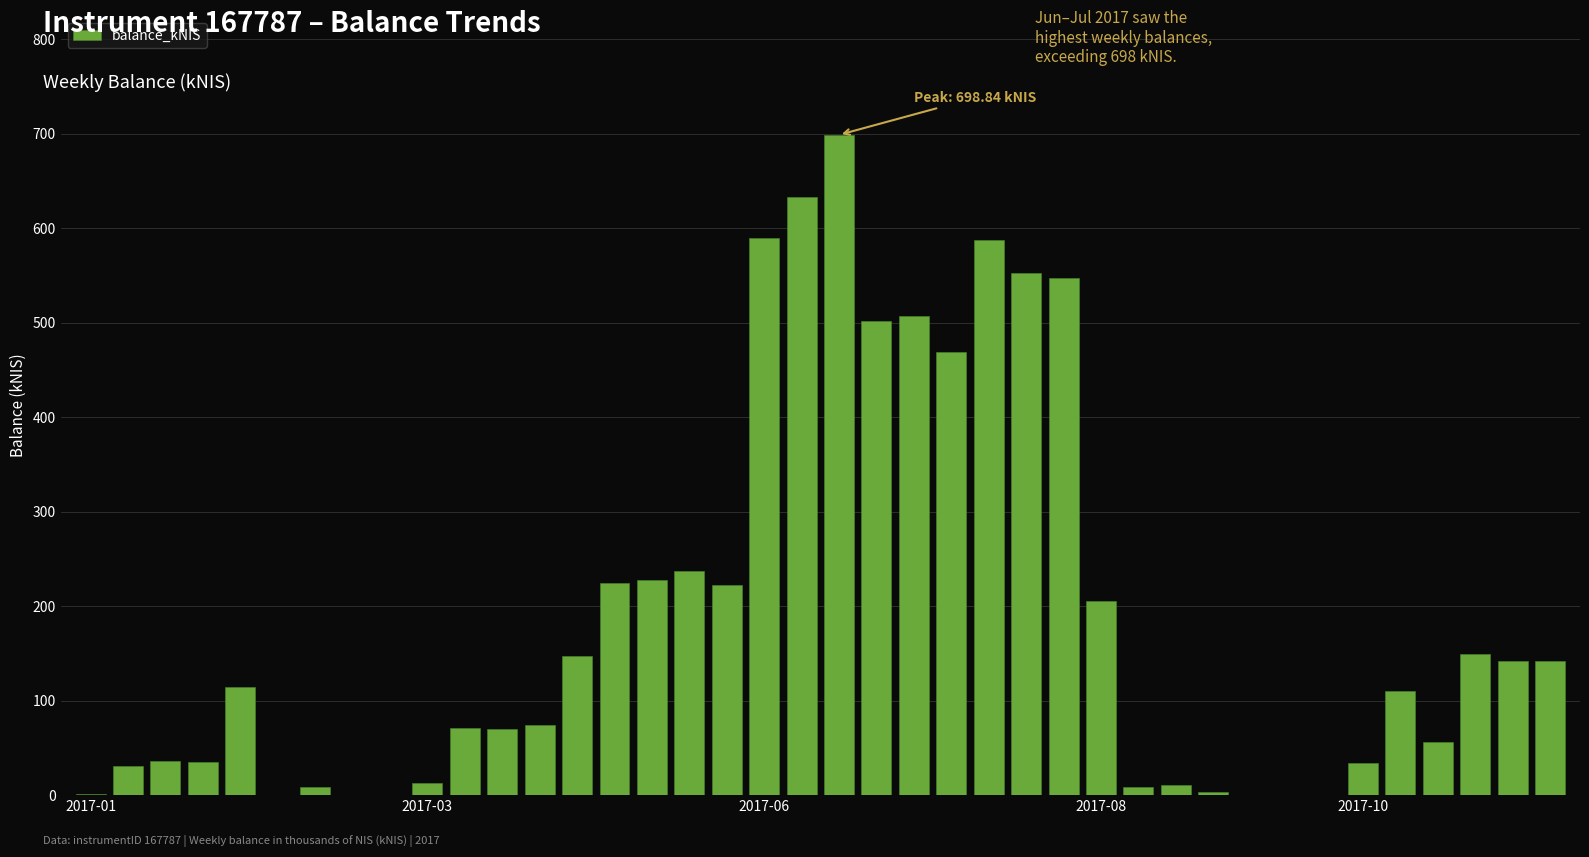

What is the sum of all values?

7462.3